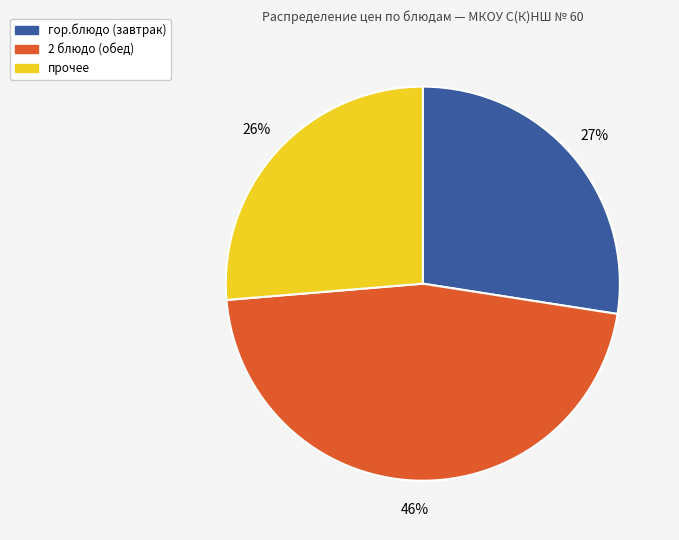

Does any single category account for the majority?

No